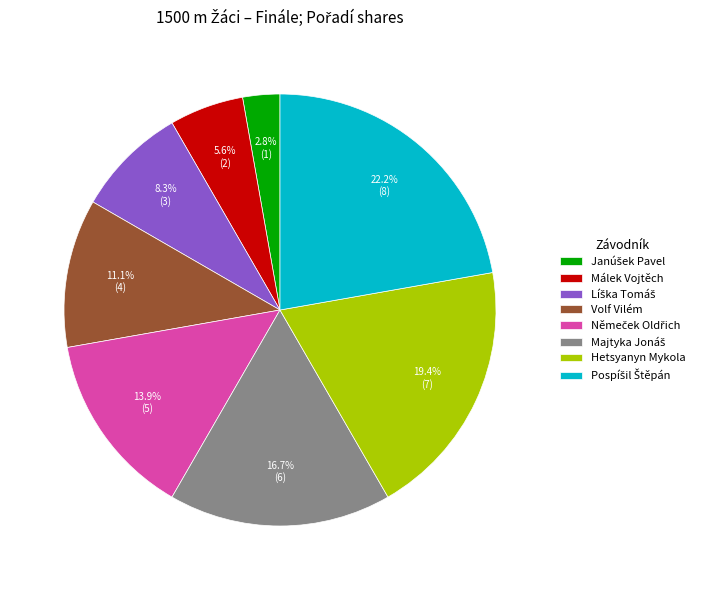

Does any single category account for the majority?

No